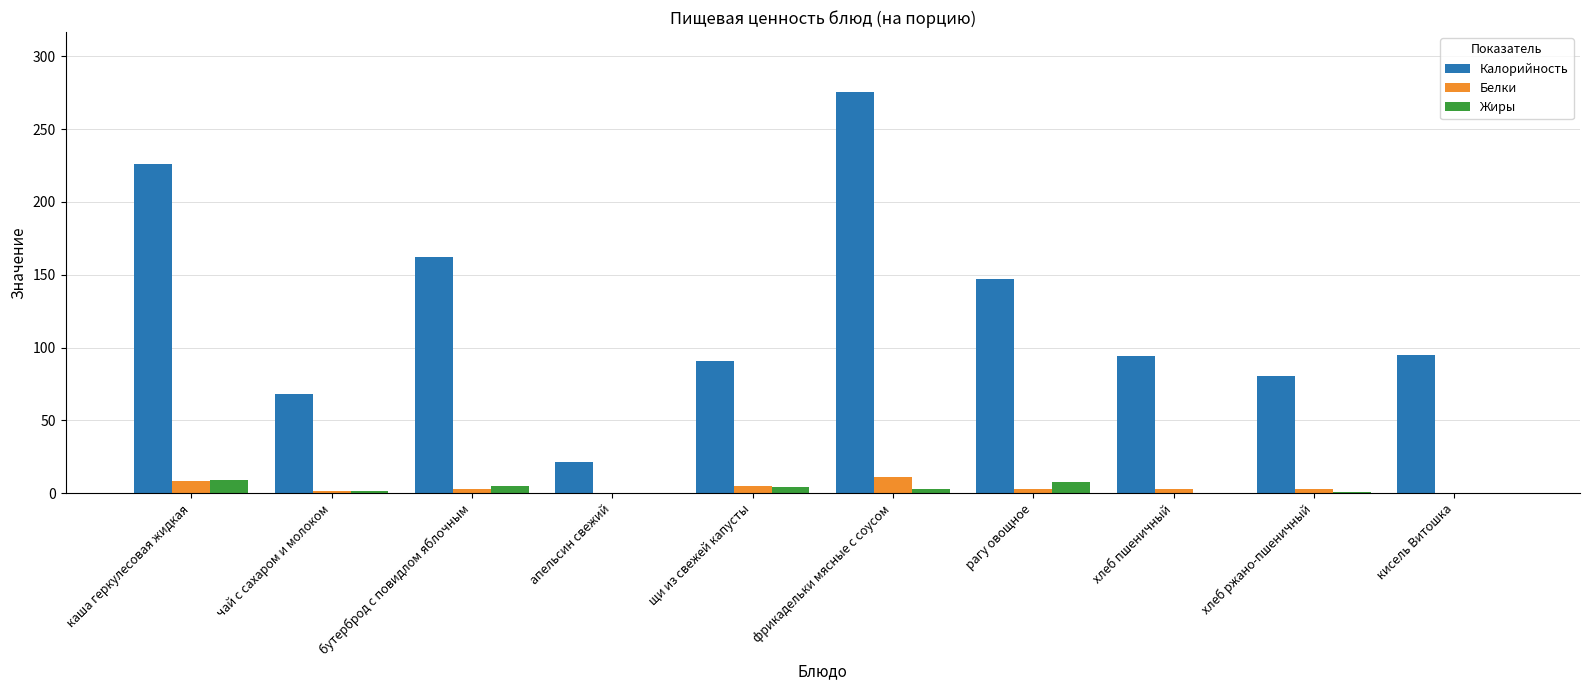

Is it true that Калорийность equals 56.7 at хлеб пшеничный?

False